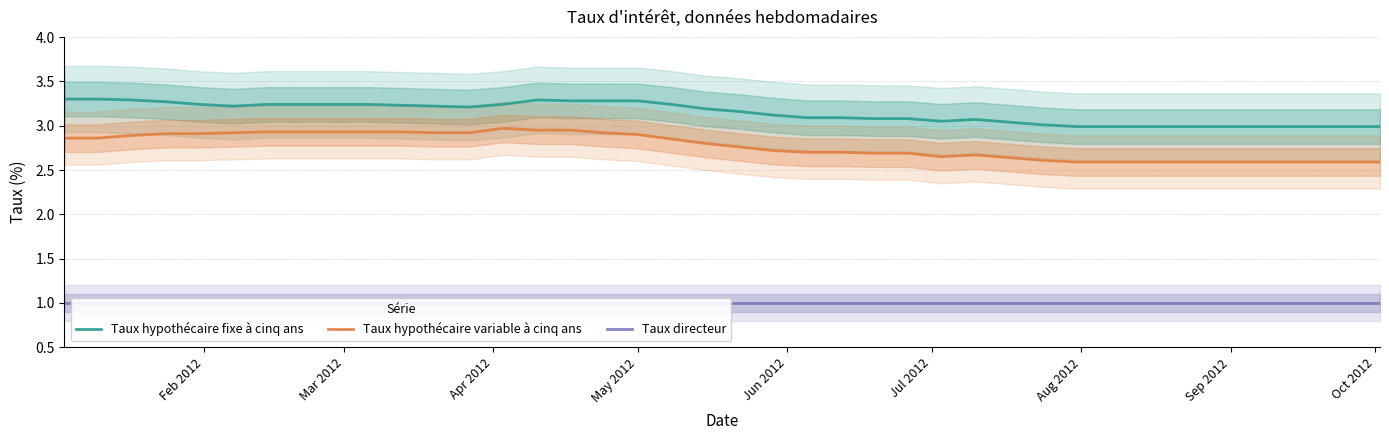

True or false: Taux hypothécaire fixe à cinq ans has more than 2 points higher than both neighbors.

False